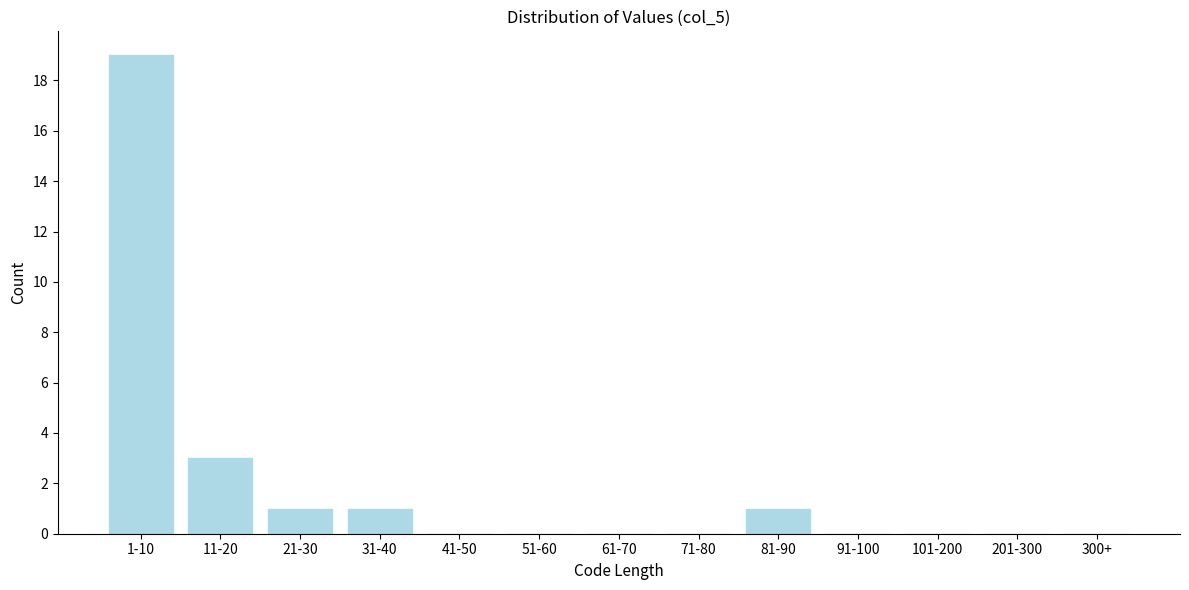

Reading left to right, what are all the values shown in this chart?

1-10=19	11-20=3	21-30=1	31-40=1	41-50=0	51-60=0	61-70=0	71-80=0	81-90=1	91-100=0	101-200=0	201-300=0	300+=0